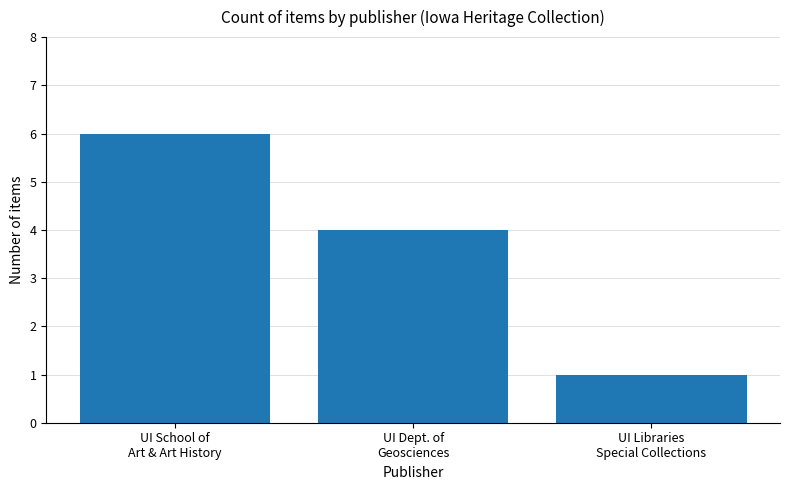

Is it true that the value at UI Dept. of
Geosciences is 4?

True